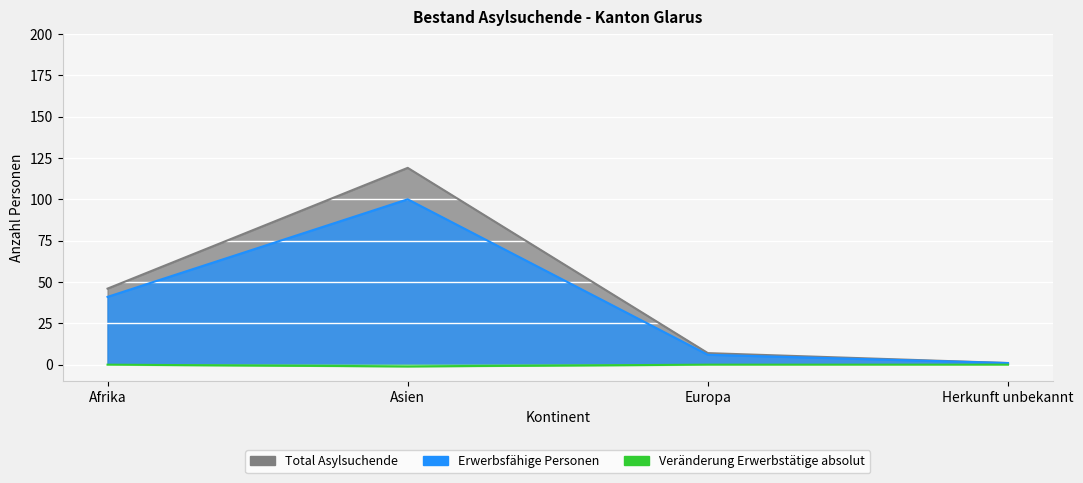

Reading right to left, extract all data points from this chart.

Total Asylsuchende: Herkunft unbekannt=1	Europa=7	Asien=119	Afrika=46
Erwerbsfähige Personen: Herkunft unbekannt=1	Europa=6	Asien=100	Afrika=41
Veränderung Erwerbstätige absolut: Herkunft unbekannt=0	Europa=0	Asien=-1	Afrika=0